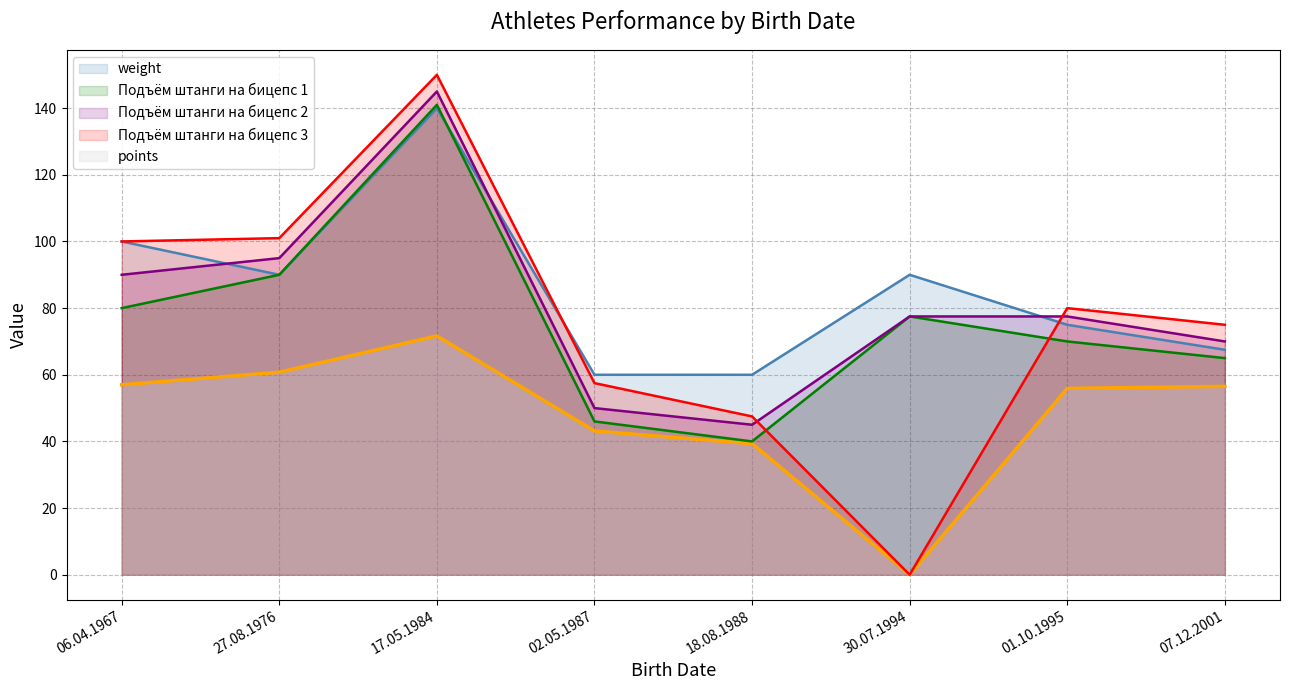

What is the sum of all points values?

384.3